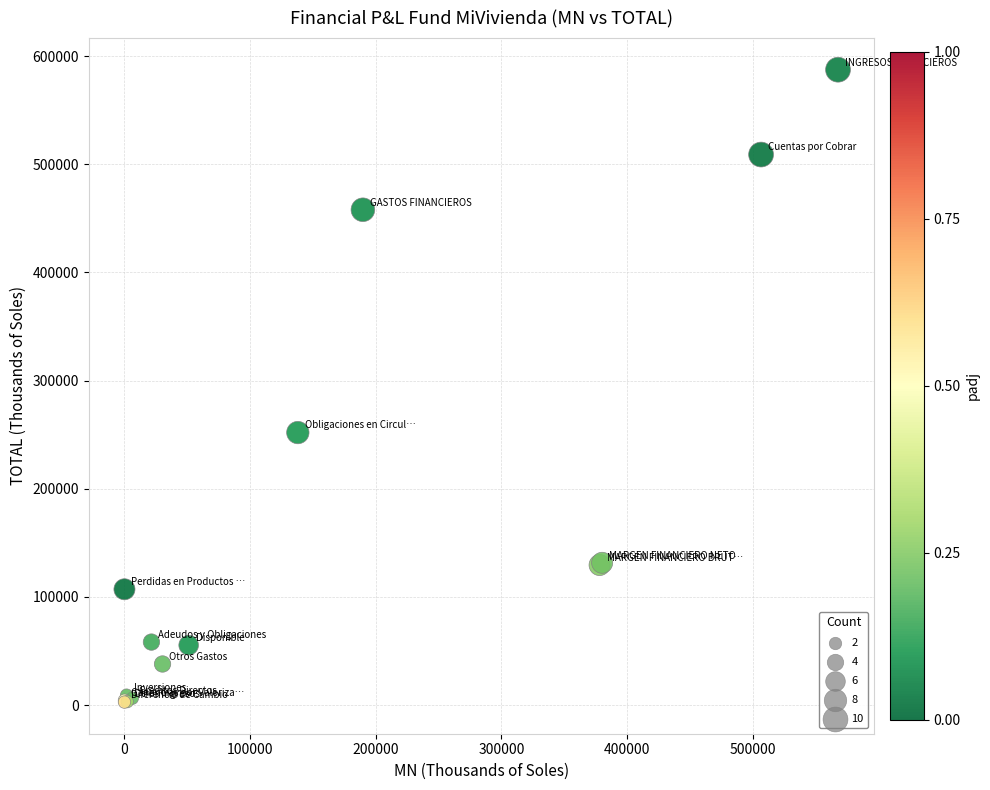

What Y value in the scatter plot is closest to 295122?

251977.3